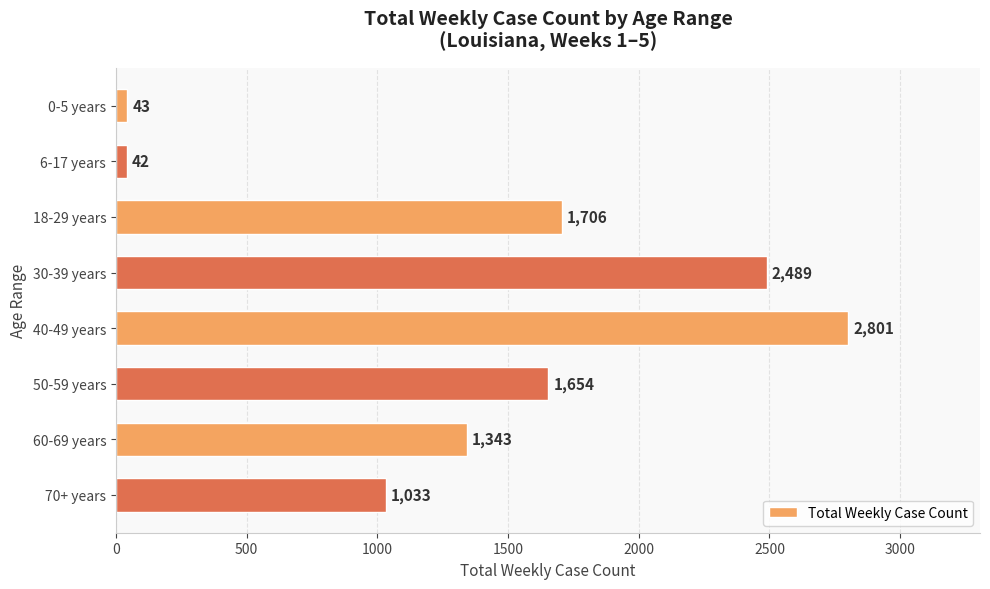

True or false: the data shows 3892 at 30-39 years.

False